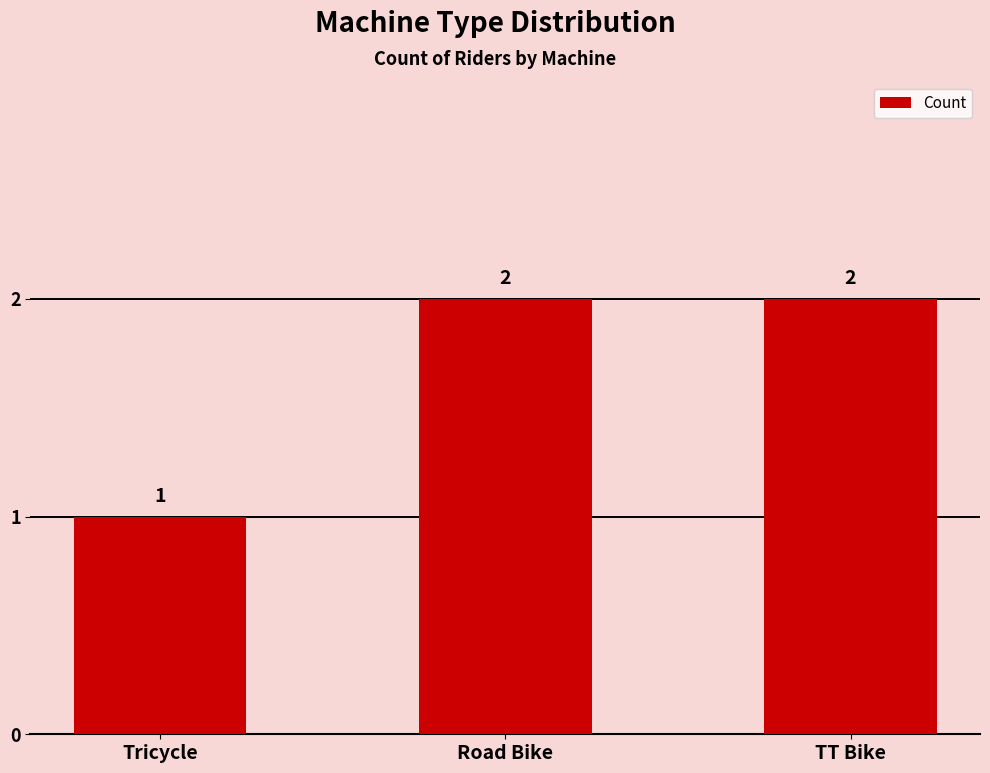

What is the sum of all values?

5